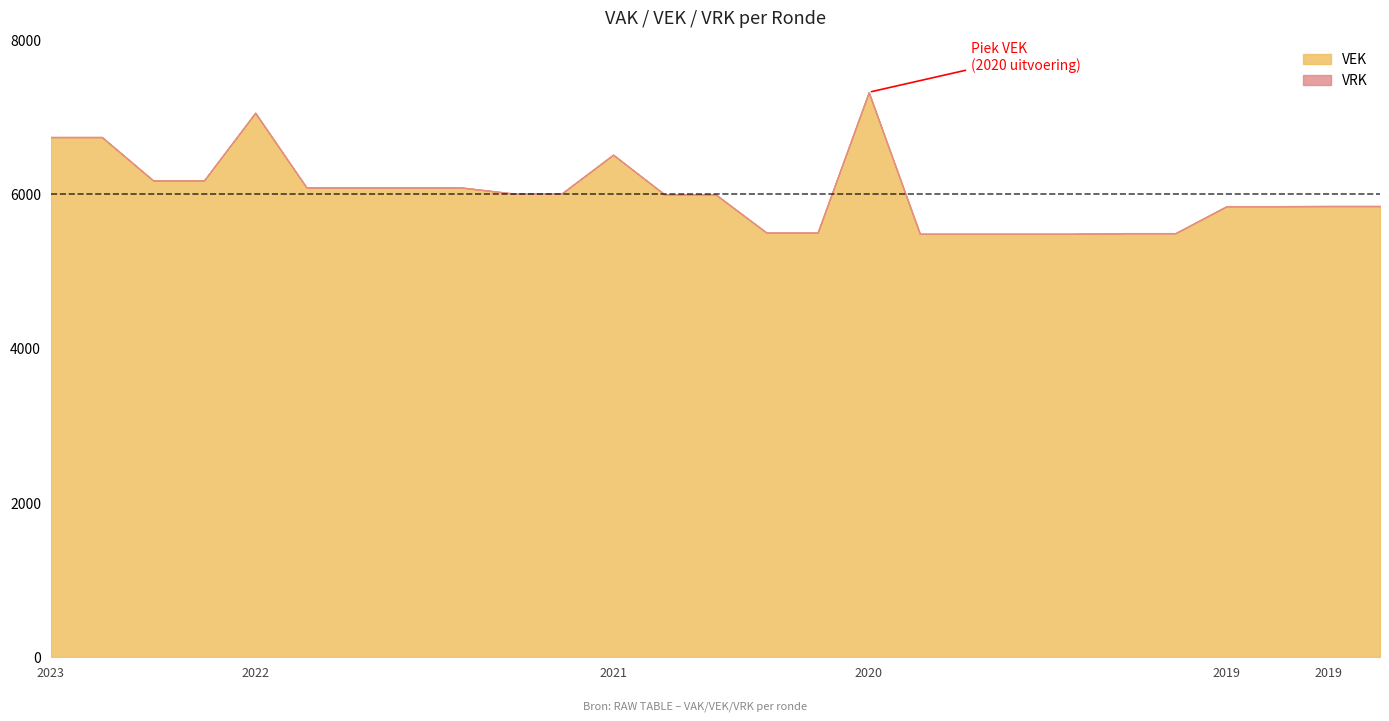

How many lines are shown in the chart?

2